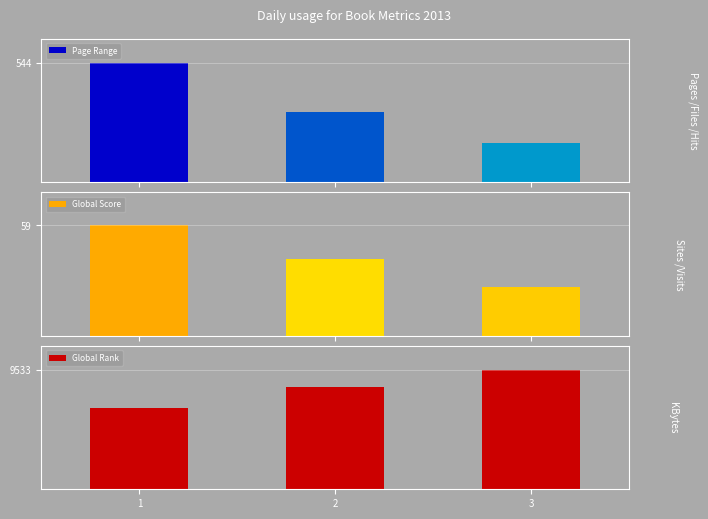

List the series in order of their peak value, lowest first.

Global Score, Page Range, Global Rank